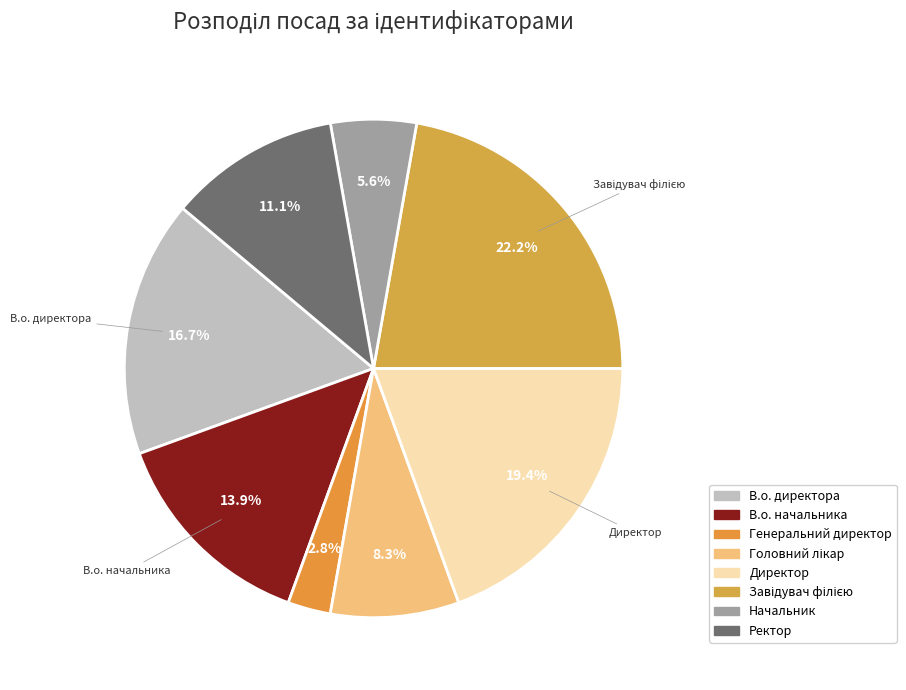

What percentage is NOT represented by В.о. начальника?

86.1%